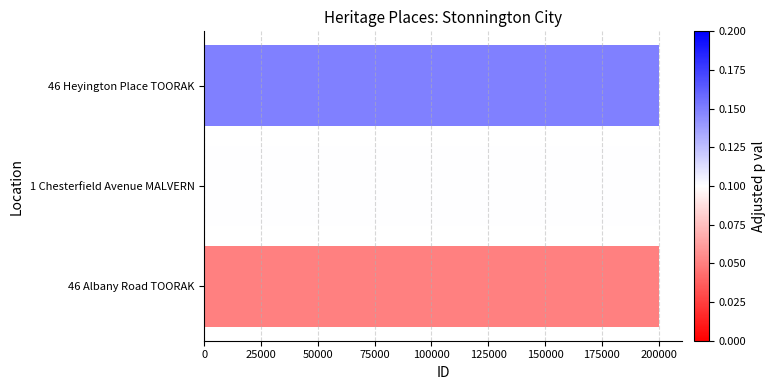

Approximately how many times larger is the value at 1 Chesterfield Avenue MALVERN compared to 46 Albany Road TOORAK?

1.0